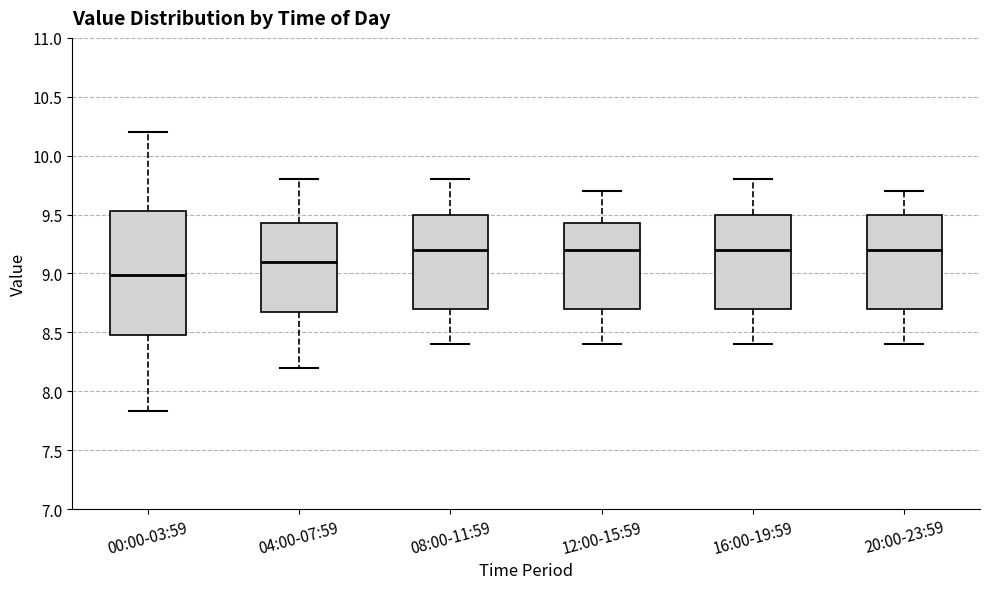

Comparing the boxes themselves (not the whiskers), which one is the tallest?

00:00-03:59